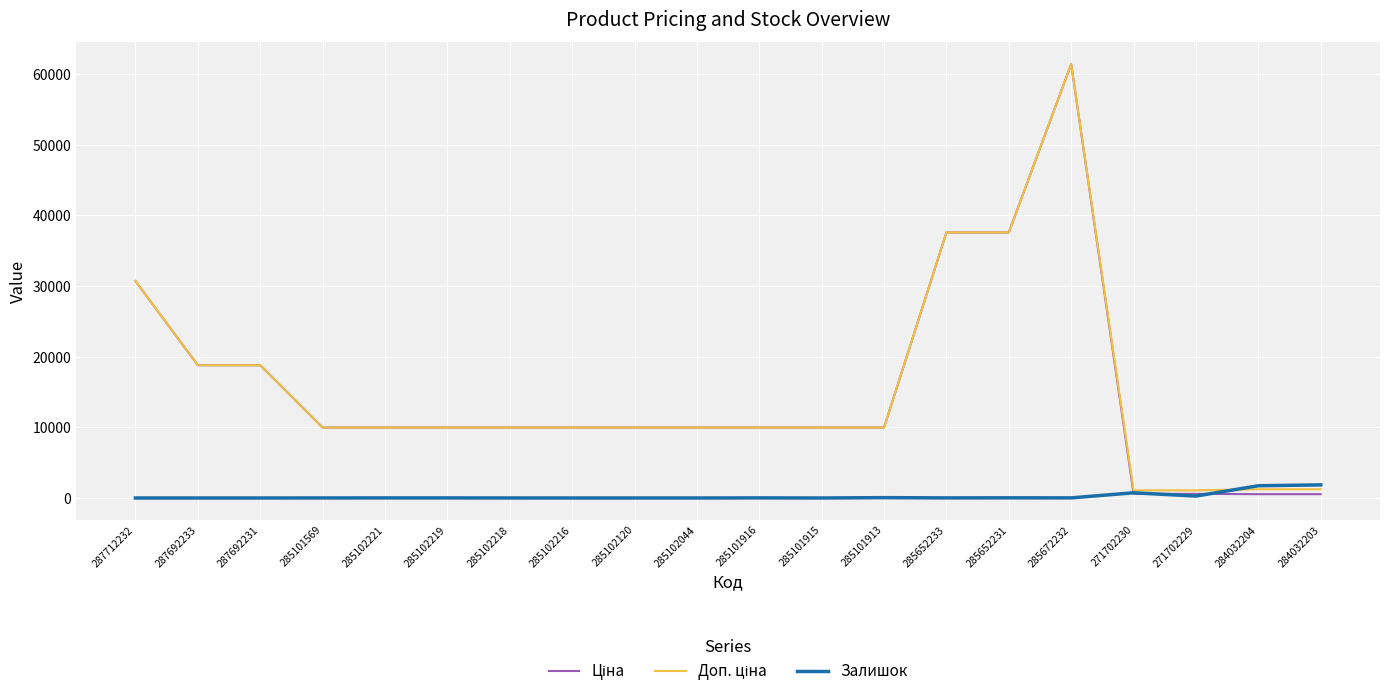

At which category is the sum across all series the highest?

285672232